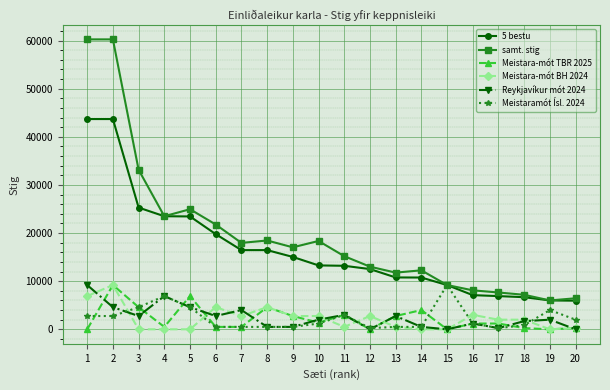

Which series changed the most between 3 and 7?

samt. stig